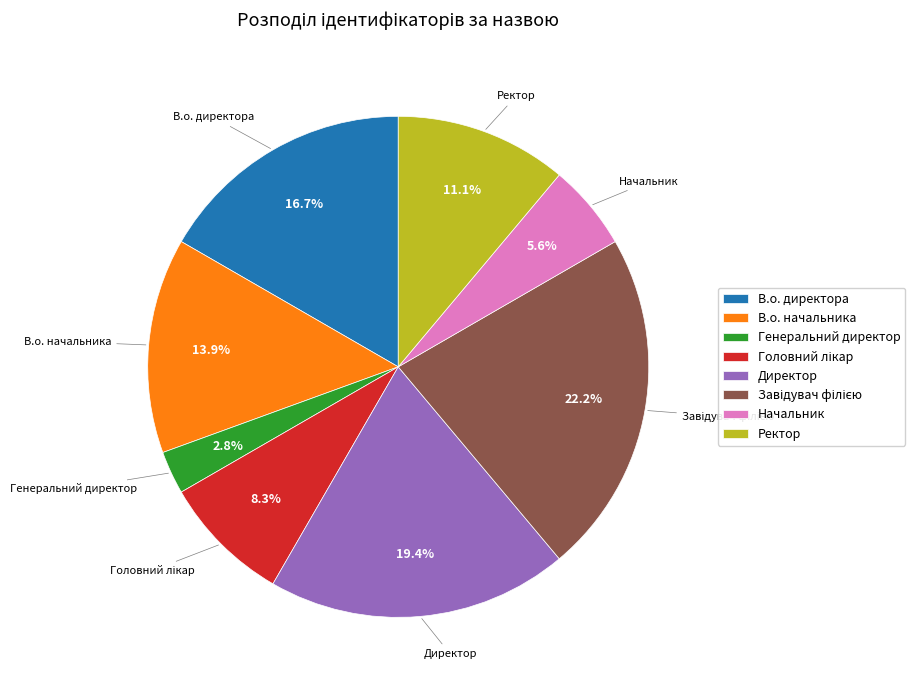

What portion of the pie excludes Генеральний директор?

97.2%